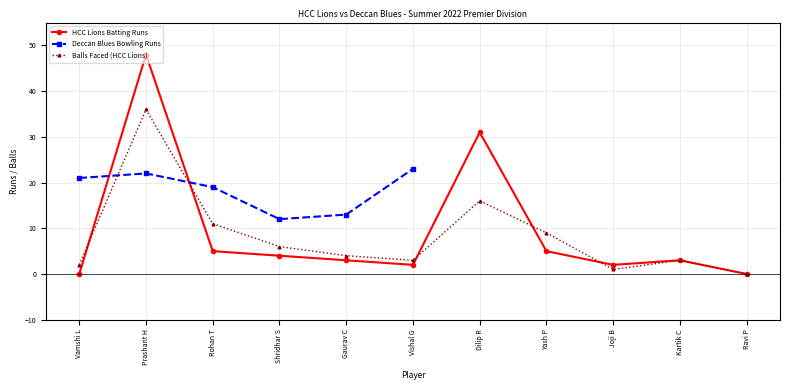

The value at Gaurav C is 5. True or false?

False